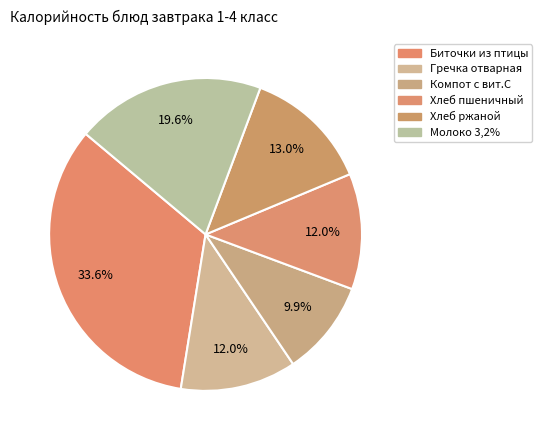

How many segments does this pie chart have?

6